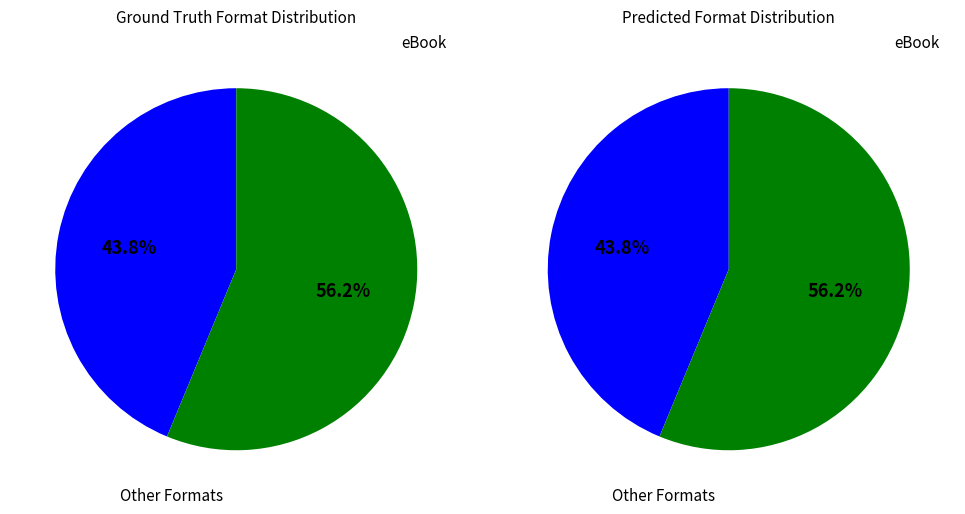

The Paper Over Board slice represents 1% of the pie. True or false?

False